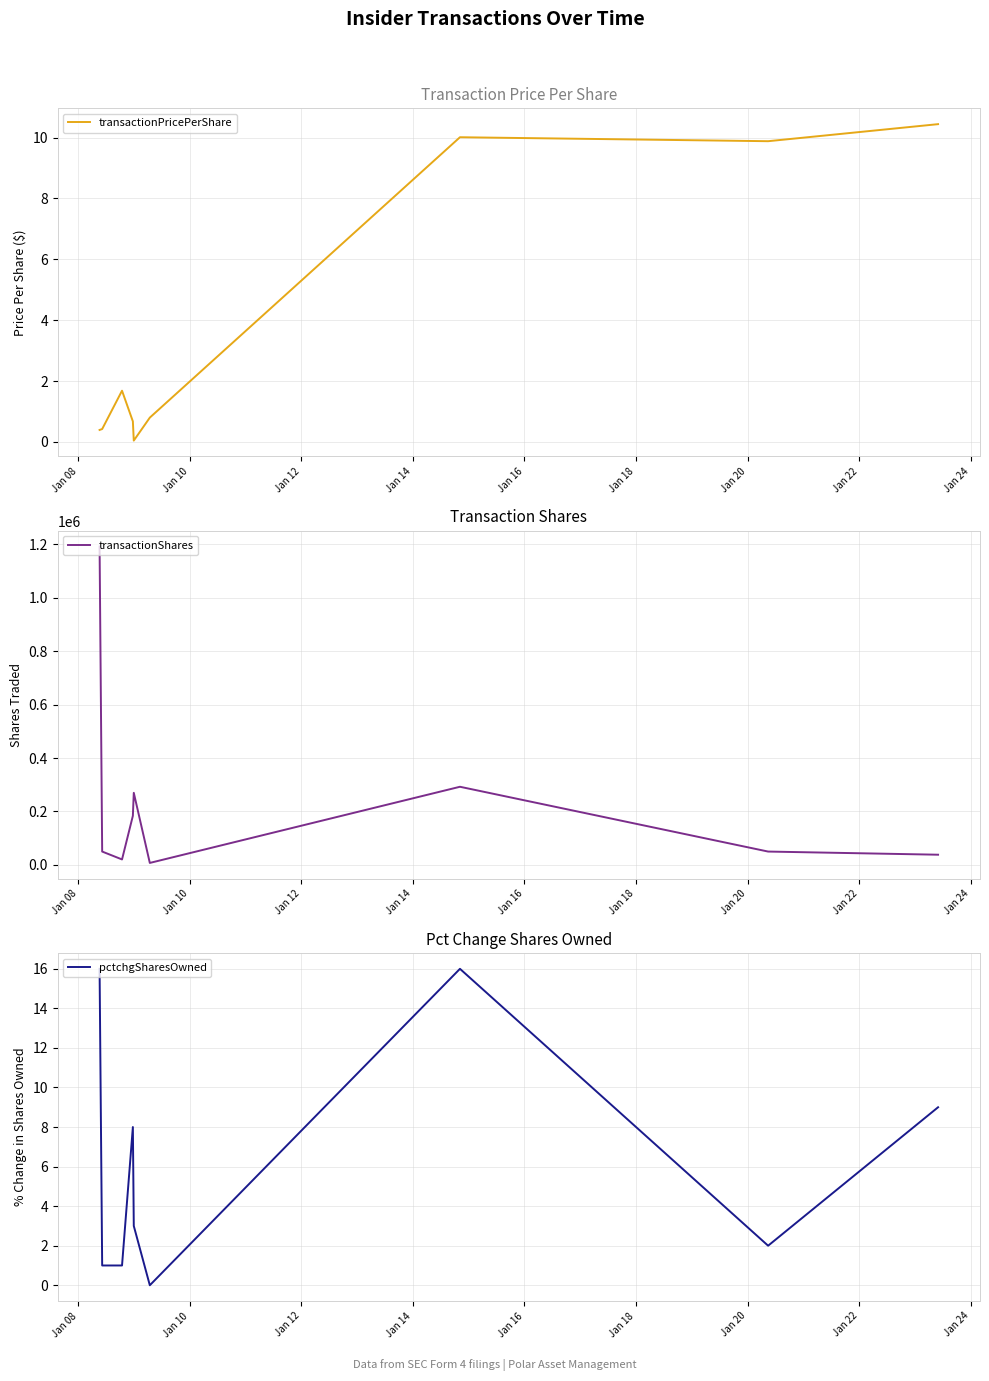

What is the highest value of the transactionShares series?

1192213